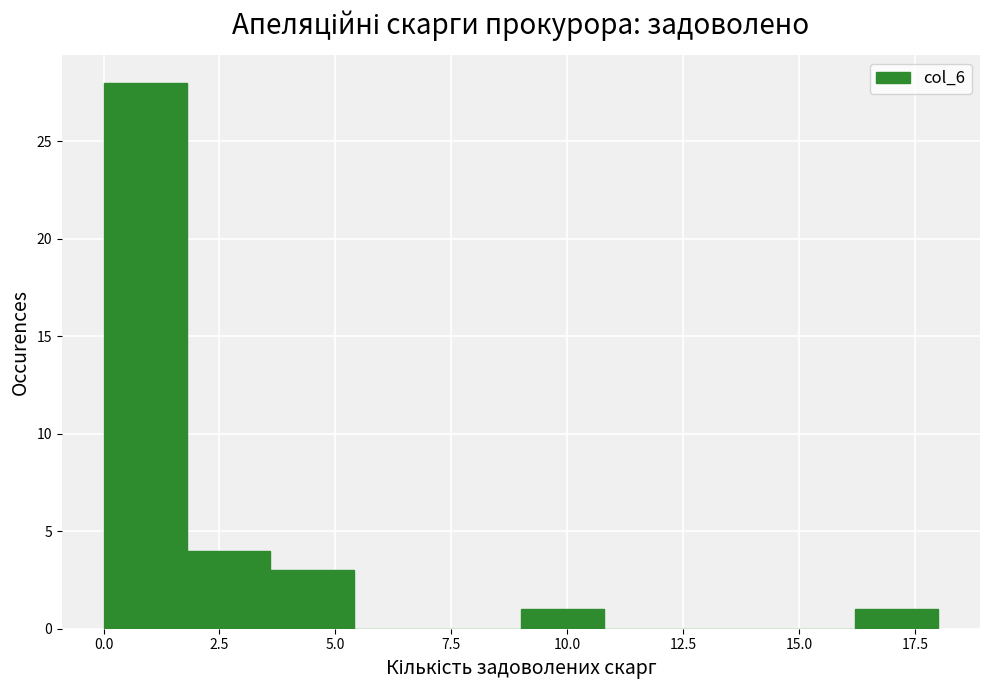

Around what value on the x-axis is the tallest bar? Give the approximate position of its centre, as read against the axis.

1.0